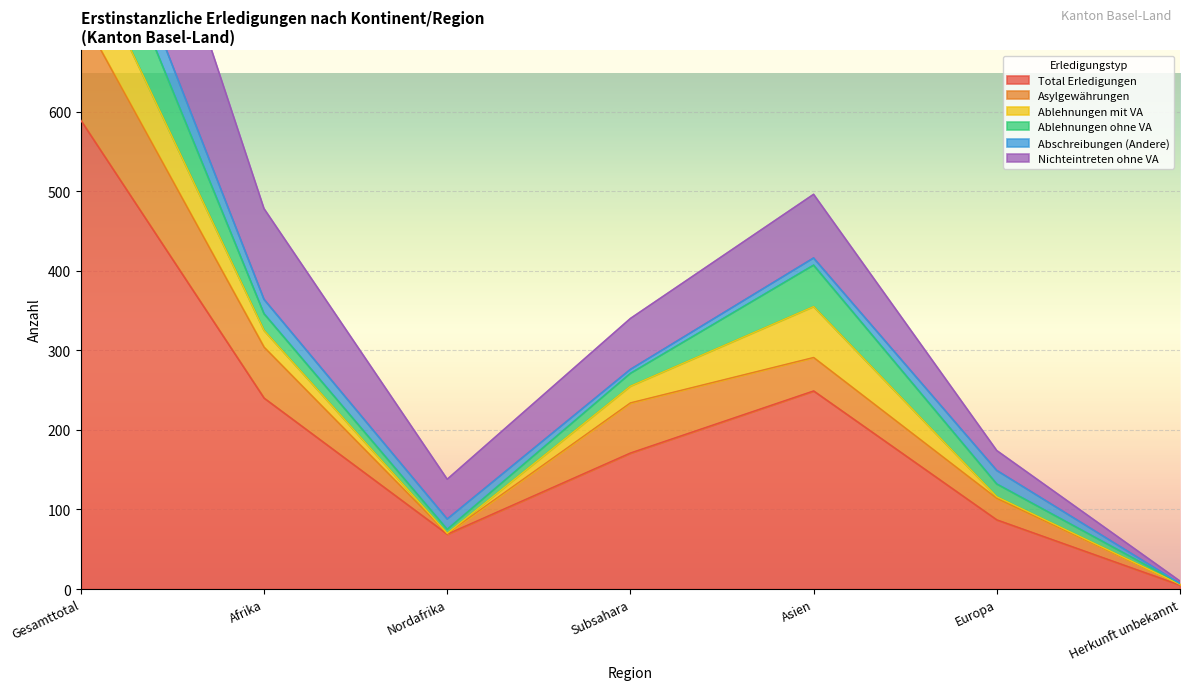

In Total Erledigungen, how many points are higher than both neighbors (excluding endpoints)?

1